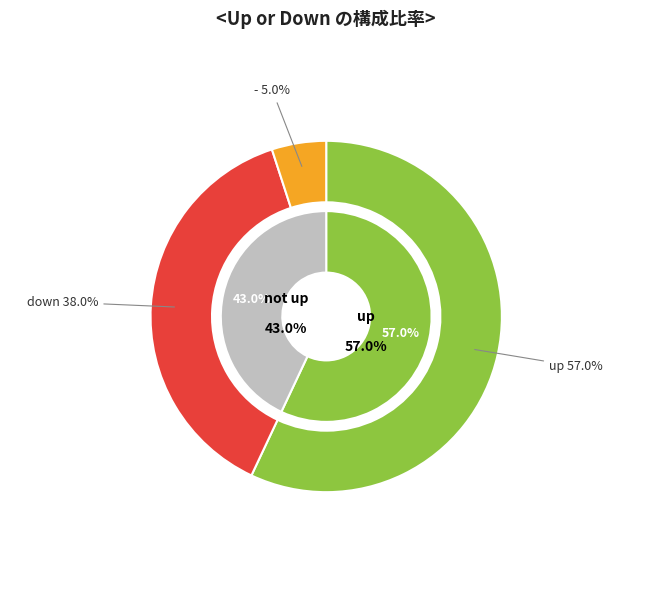

Rank the categories by value from highest to lowest.

up, down, -